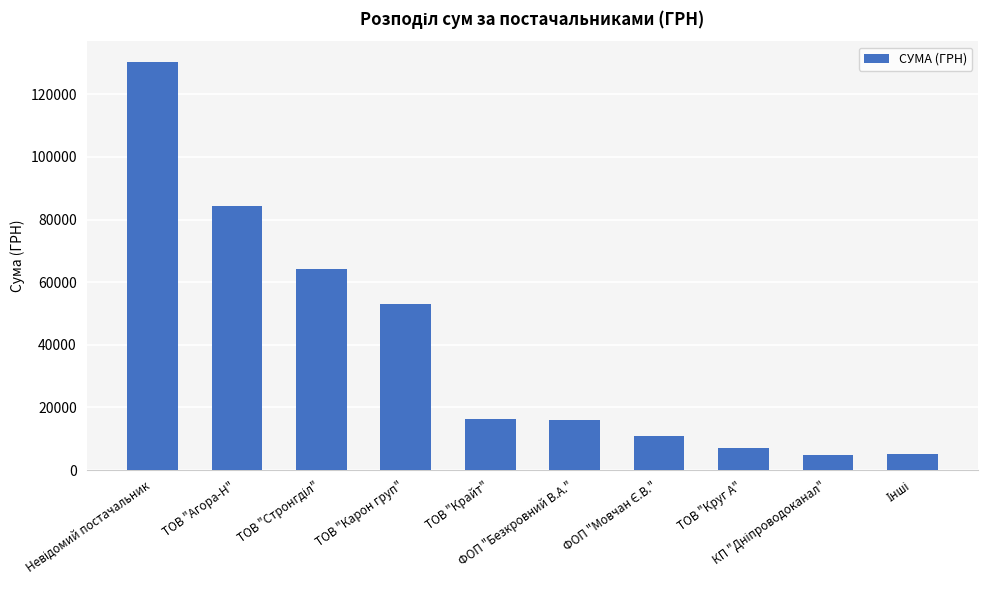

What is the sum of all values?

392002.0